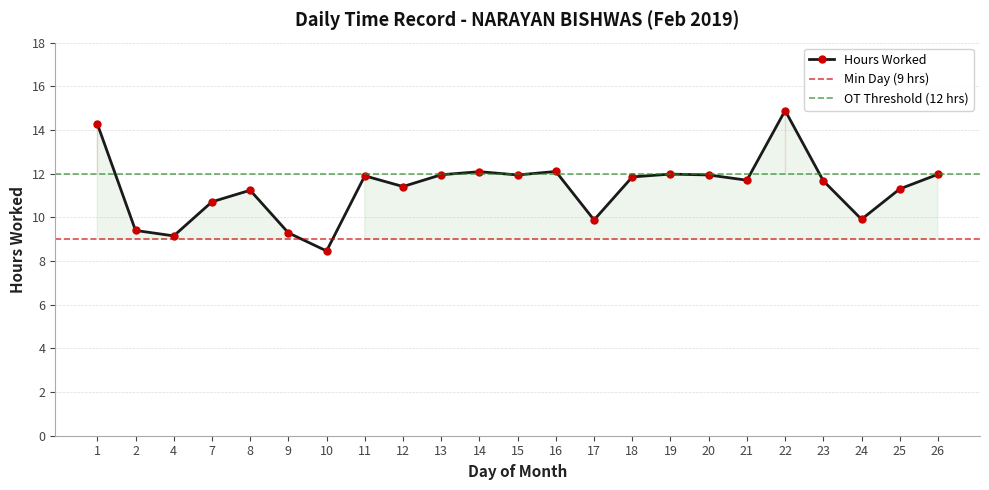

How many series are shown in this chart?

1